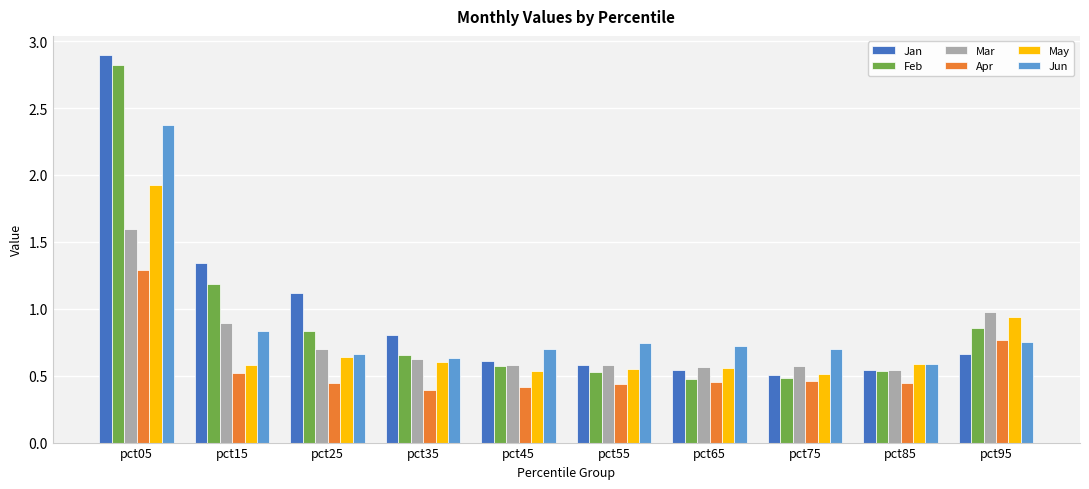

What is the maximum value shown in the chart?

2.9